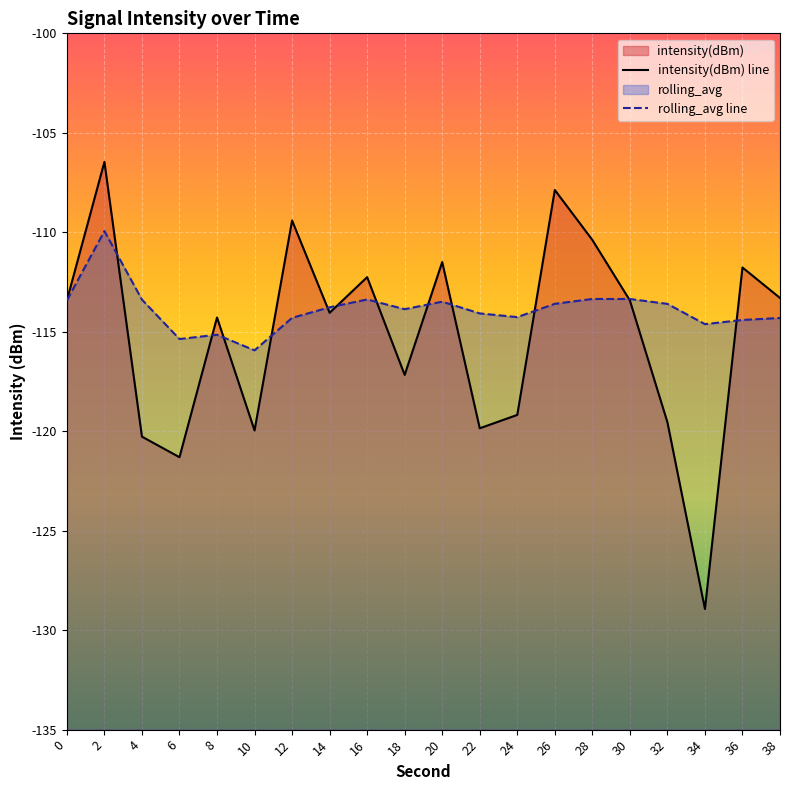

Which series ends up on top after the final intersection of intensity(dBm) and rolling_avg?

intensity(dBm)